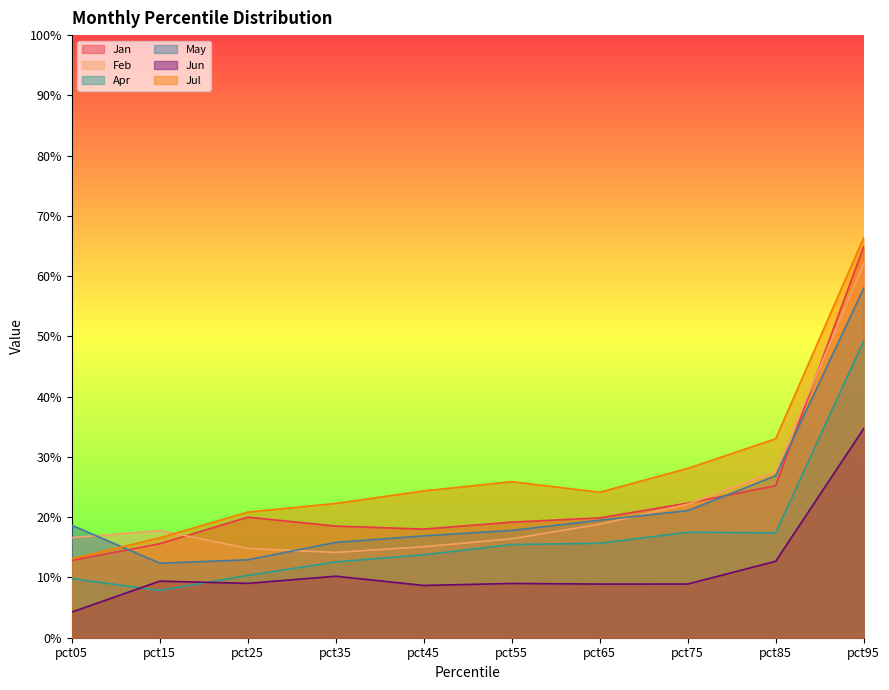

Reading right to left, transcribe all the data shown in this chart.

Jan: pct95=0.6	pct85=0.3	pct75=0.2	pct65=0.2	pct55=0.2	pct45=0.2	pct35=0.2	pct25=0.2	pct15=0.2	pct05=0.1
Feb: pct95=0.6	pct85=0.3	pct75=0.2	pct65=0.2	pct55=0.2	pct45=0.2	pct35=0.1	pct25=0.1	pct15=0.2	pct05=0.2
Apr: pct95=0.5	pct85=0.2	pct75=0.2	pct65=0.2	pct55=0.2	pct45=0.1	pct35=0.1	pct25=0.1	pct15=0.1	pct05=0.1
May: pct95=0.6	pct85=0.3	pct75=0.2	pct65=0.2	pct55=0.2	pct45=0.2	pct35=0.2	pct25=0.1	pct15=0.1	pct05=0.2
Jun: pct95=0.3	pct85=0.1	pct75=0.1	pct65=0.1	pct55=0.1	pct45=0.1	pct35=0.1	pct25=0.1	pct15=0.1	pct05=0.0
Jul: pct95=0.7	pct85=0.3	pct75=0.3	pct65=0.2	pct55=0.3	pct45=0.2	pct35=0.2	pct25=0.2	pct15=0.2	pct05=0.1